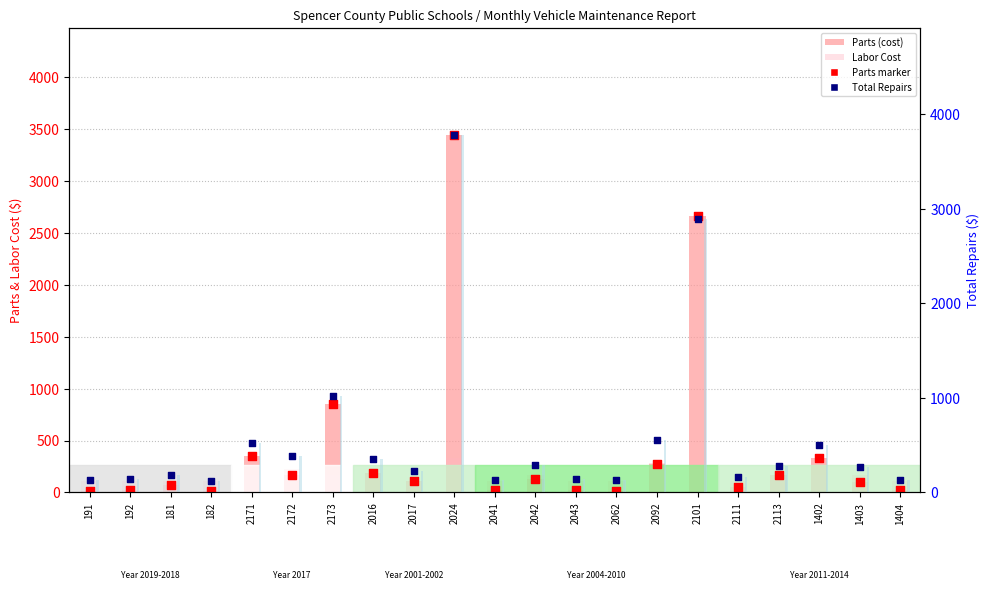

Is the value of Parts (cost) at 2172 greater than the value of Parts (marker) at 2172?

No